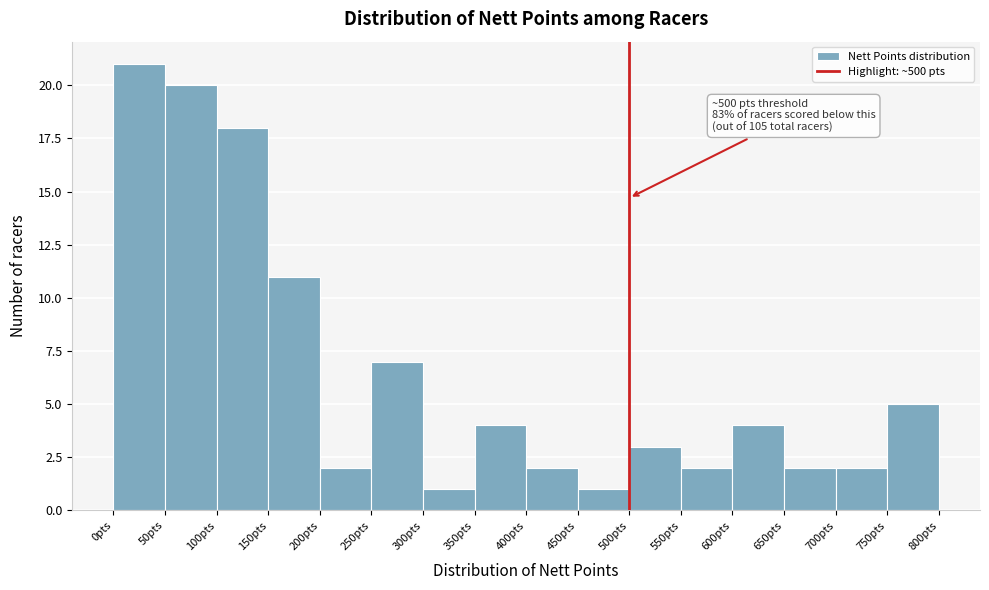

Which range on the x-axis has the tallest bar?

0 to 50